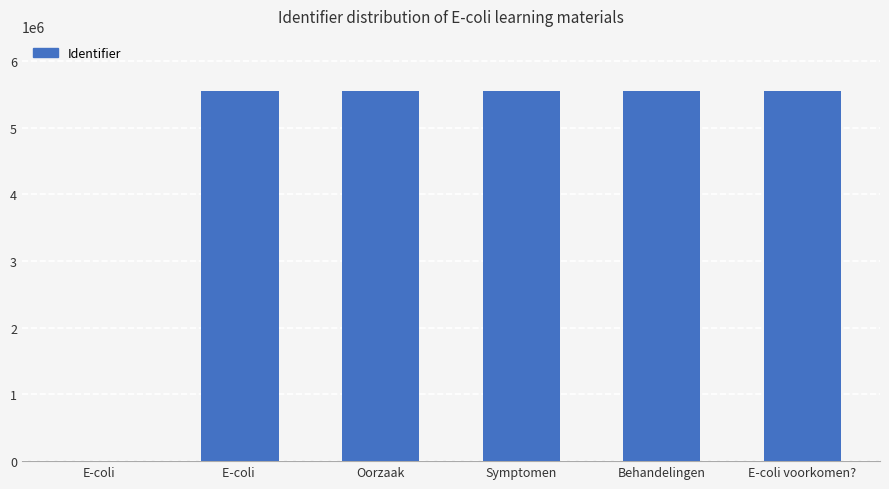

What is the ratio of the value at Behandelingen to the value at Symptomen?

1.0